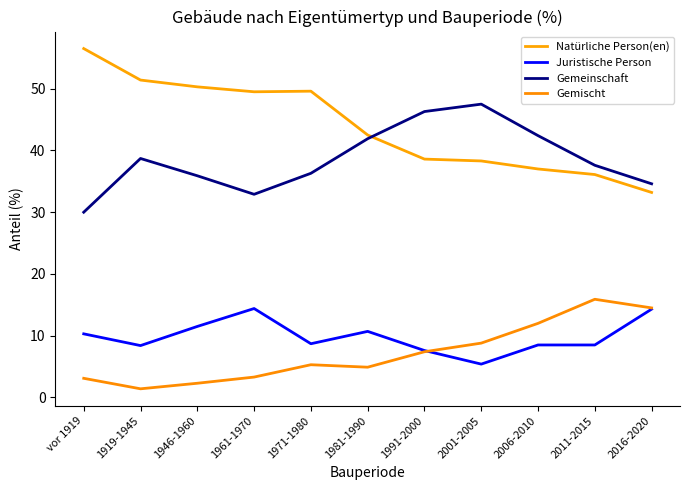

Count the number of categories in the chart.

11